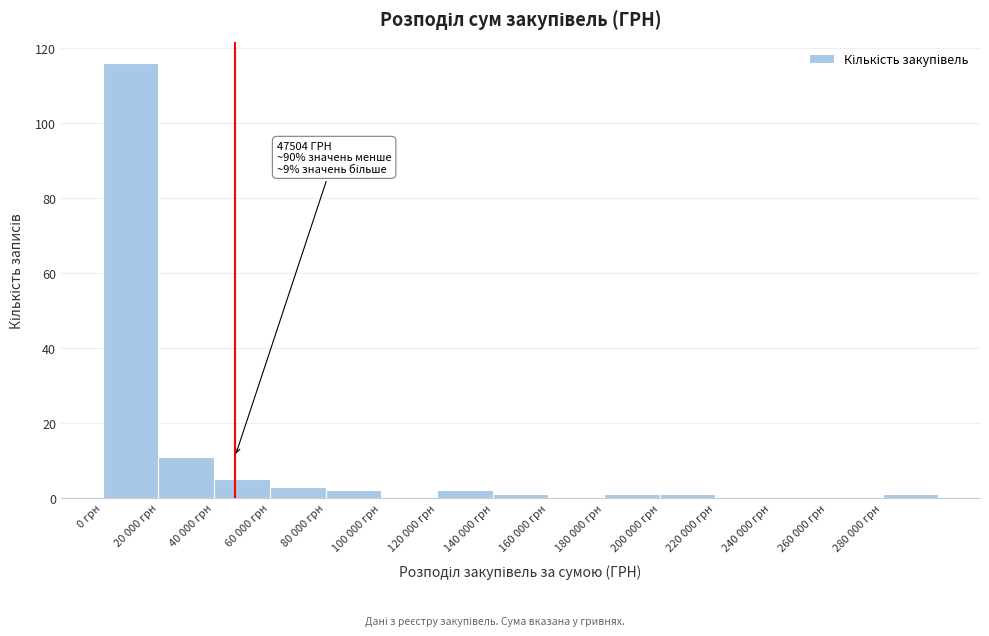

Reading left to right, what are all the values shown in this chart?

0 грн=116	20 000 грн=11	40 000 грн=5	60 000 грн=3	80 000 грн=2	100 000 грн=0	120 000 грн=2	140 000 грн=1	160 000 грн=0	180 000 грн=1	200 000 грн=1	220 000 грн=0	240 000 грн=0	260 000 грн=0	280 000 грн=1